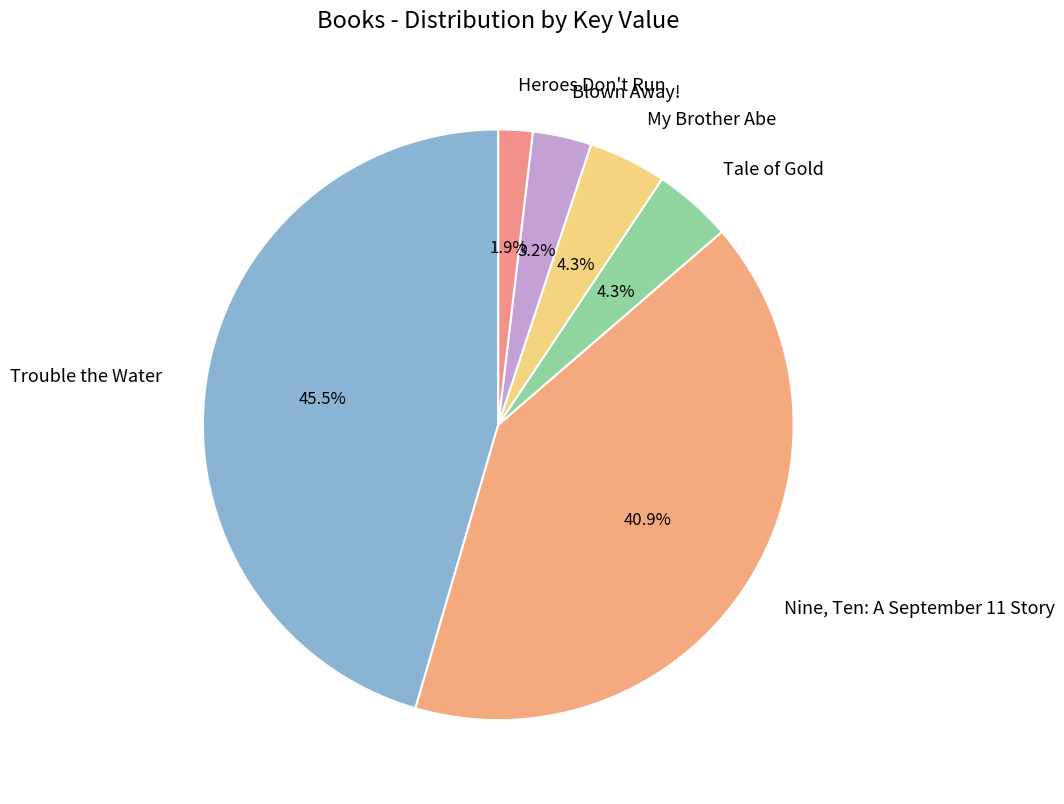

To the nearest percent, what is the combined percentage of Nine, Ten: A September 11 Story and Heroes Don't Run?

43%